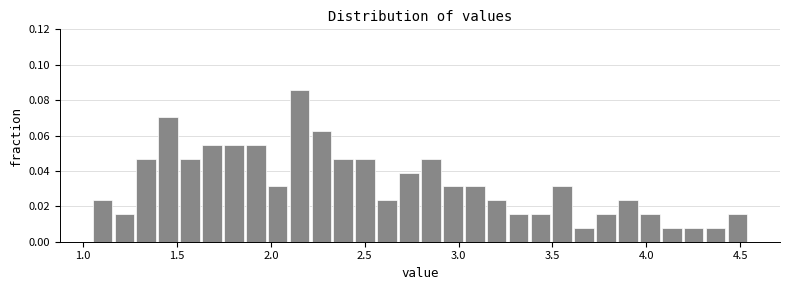

Around what value on the x-axis is the tallest bar? Give the approximate position of its centre, as read against the axis.

2.15